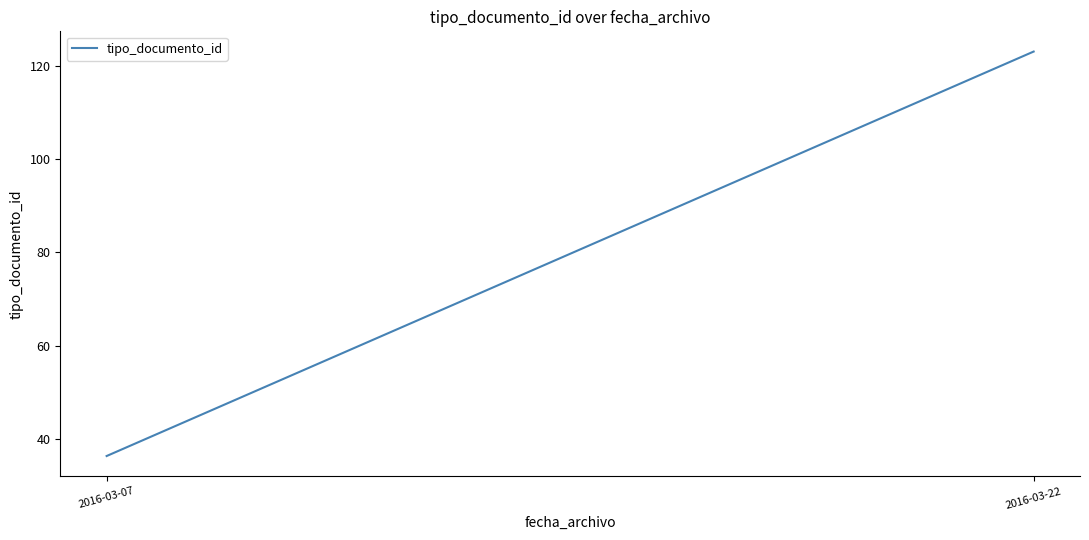

What is the difference between the values at 2016-03-07 and 2016-03-22?

86.6